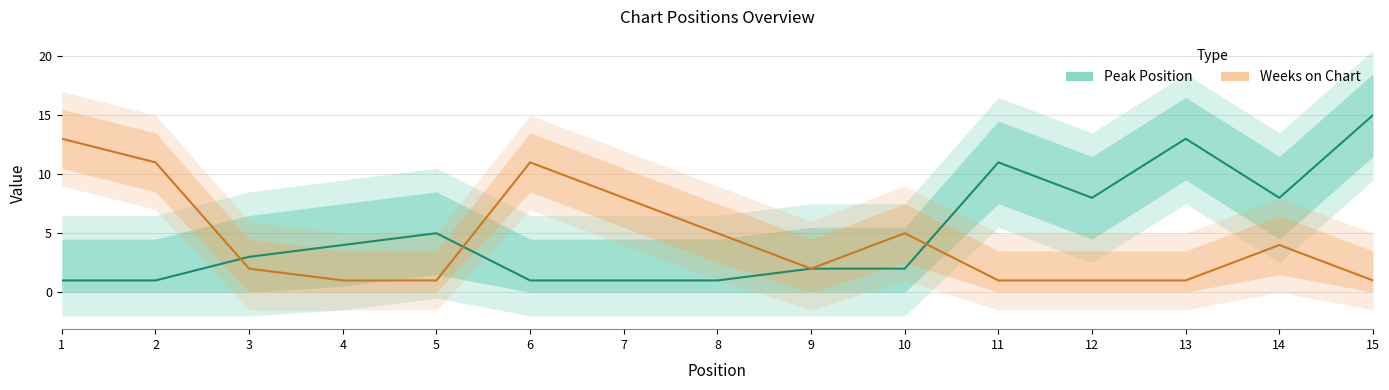

How many lines are shown in the chart?

2